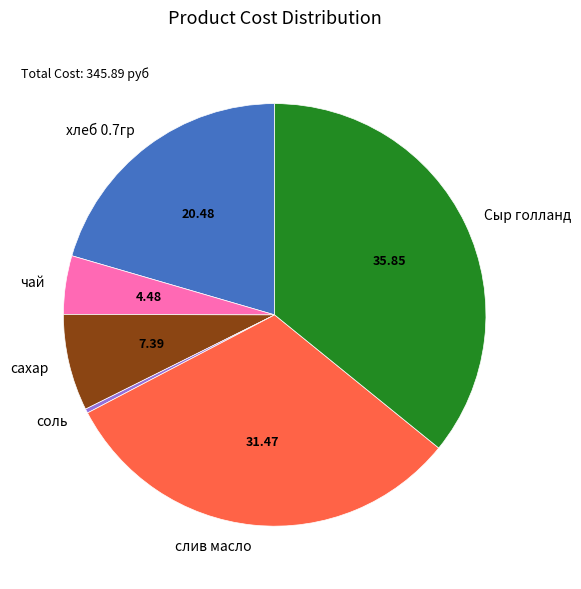

Does Сыр голланд represent more than half of the total?

No